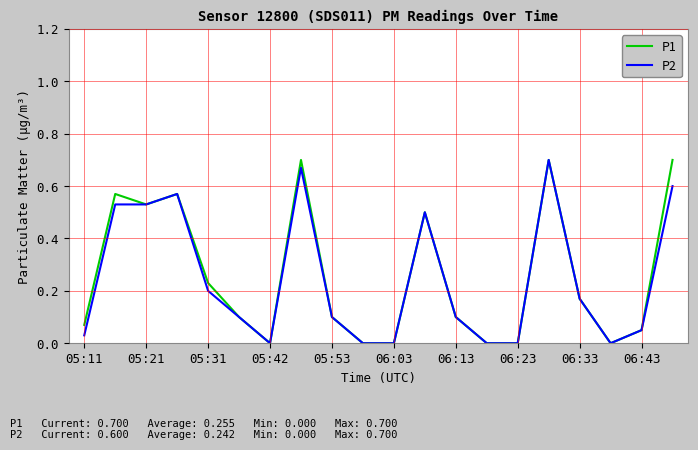

At which category is the sum across all series the highest?

15